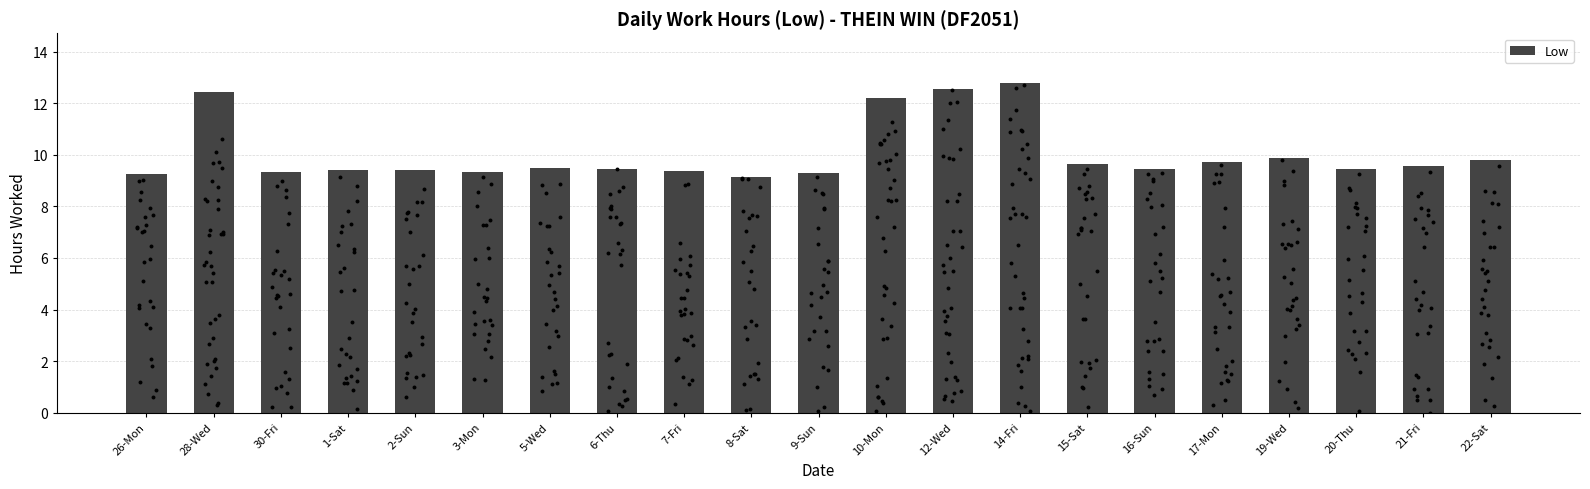

What is the change in value from 2-Sun to 10-Mon?

+2.8